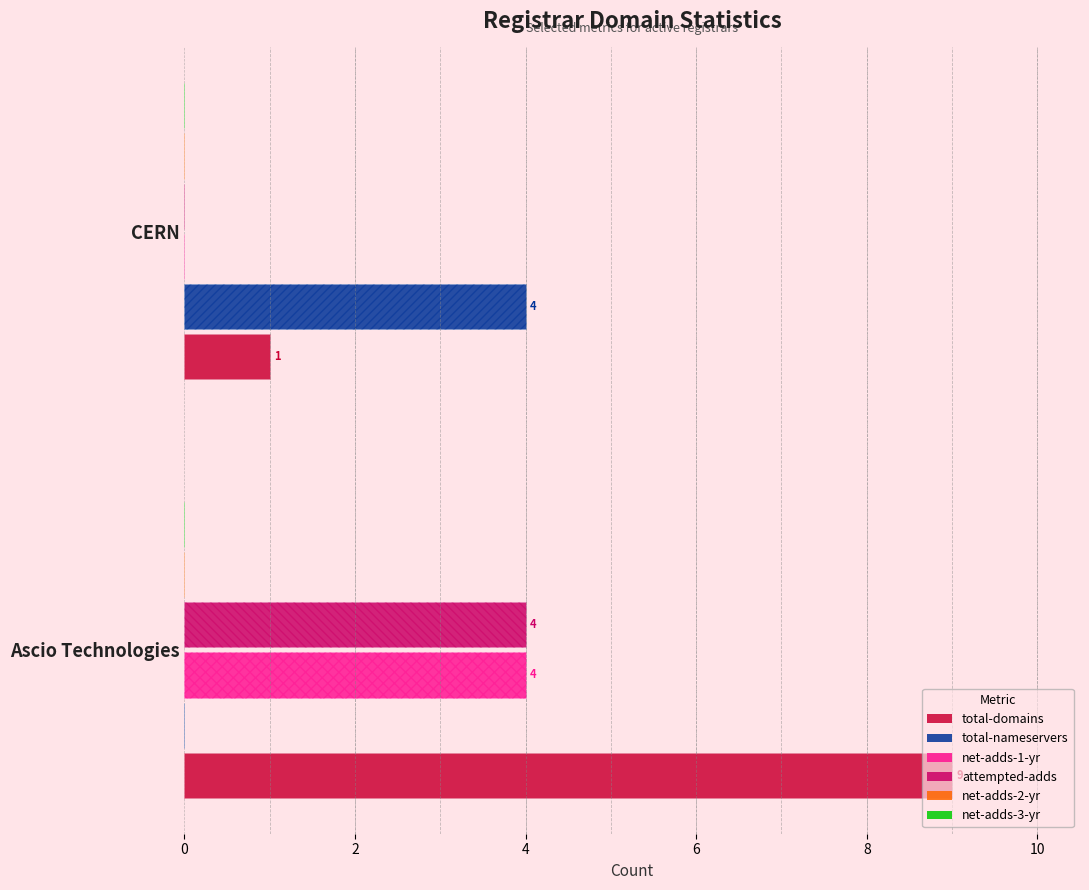

What is the sum of all net-adds-1-yr values?

4.0